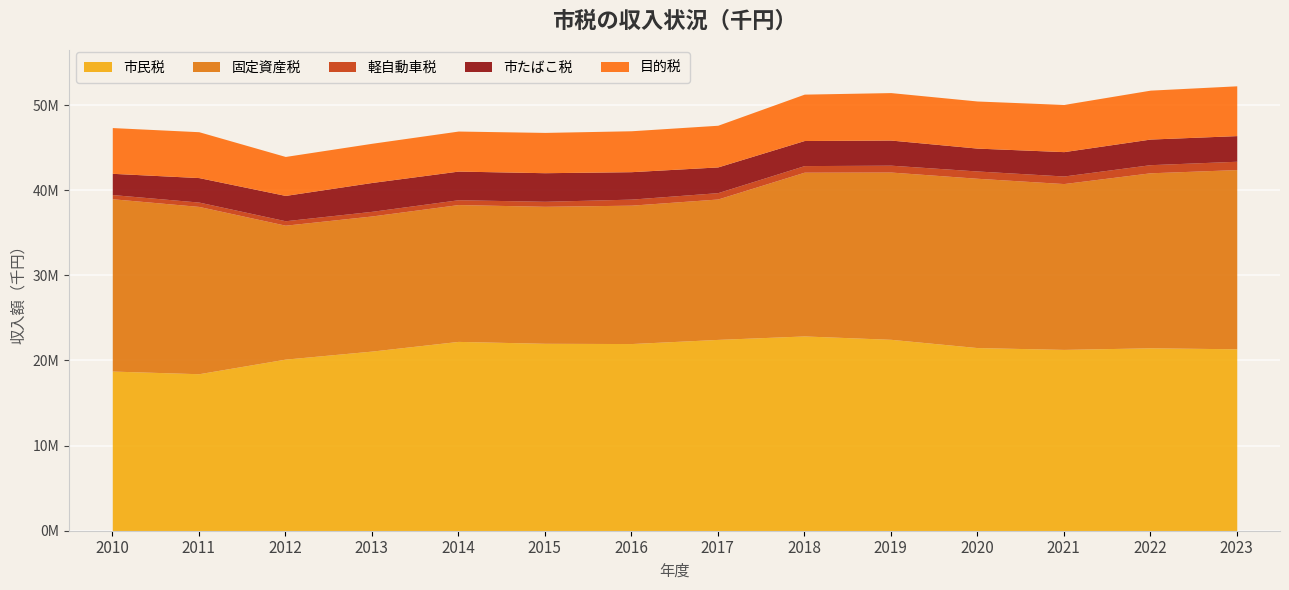

Between 2011 and 2017, which is larger?

2017